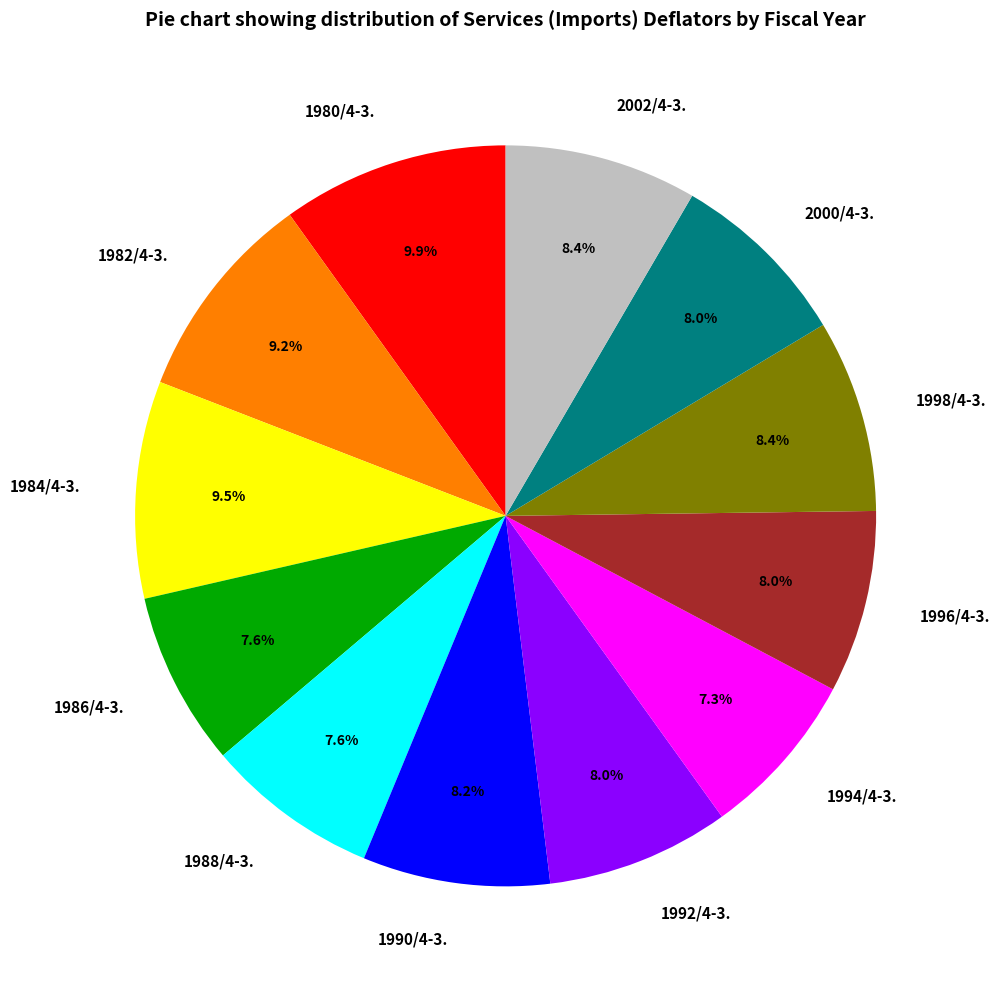

Is 1996/4-3. the majority of the pie?

No